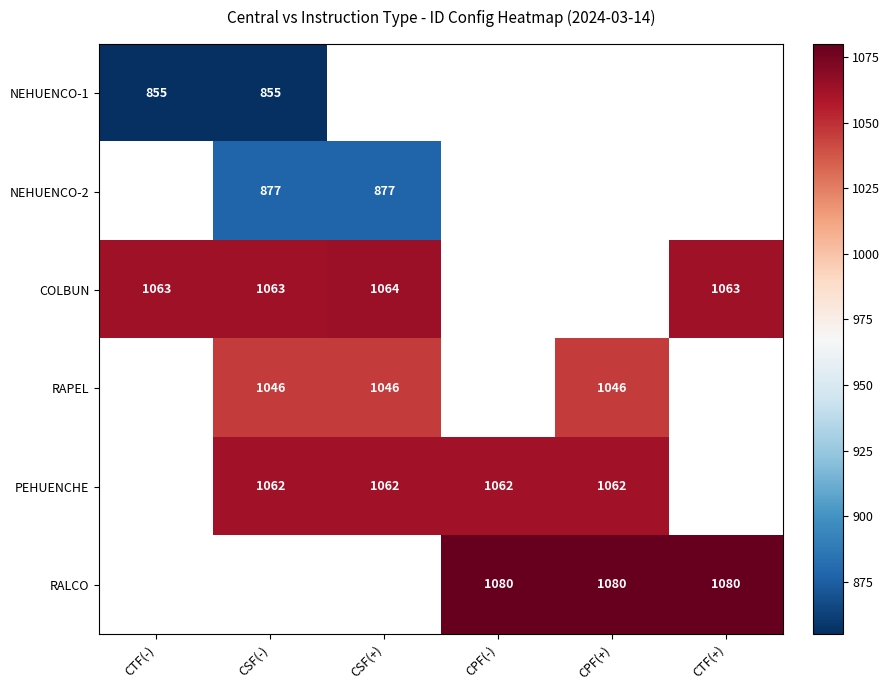

At how many categories does at least one series exceed 978?

6